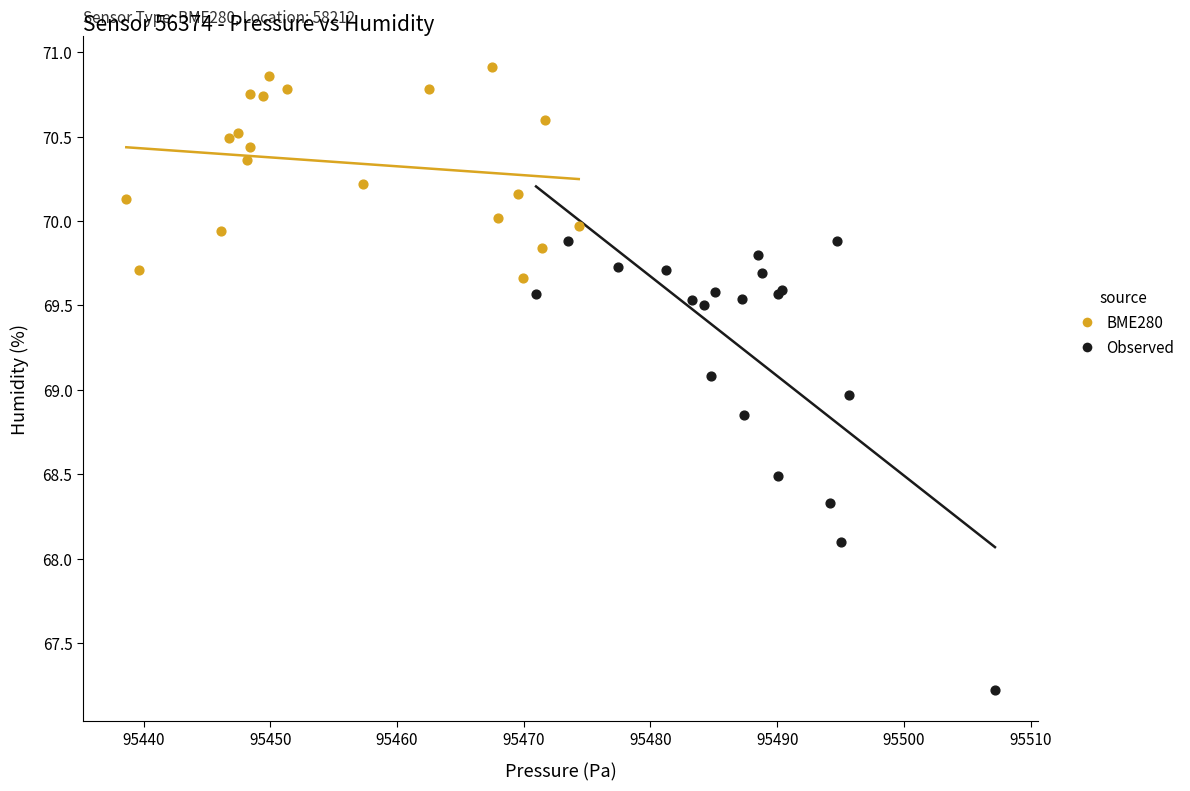

Which series reaches the maximum Y coordinate?

BME280